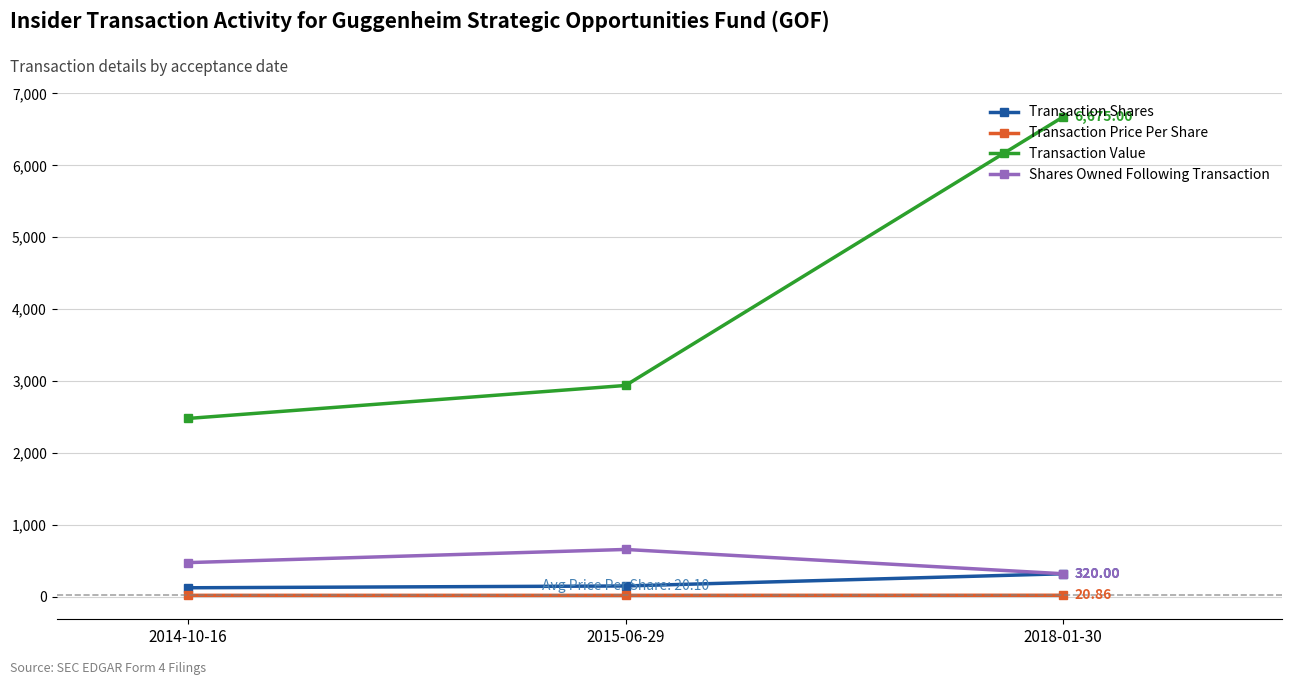

What is the label of the 2nd point from the left?

2015-06-29